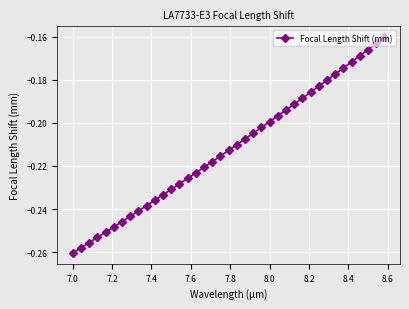

What is the sum of all values?

-8.3